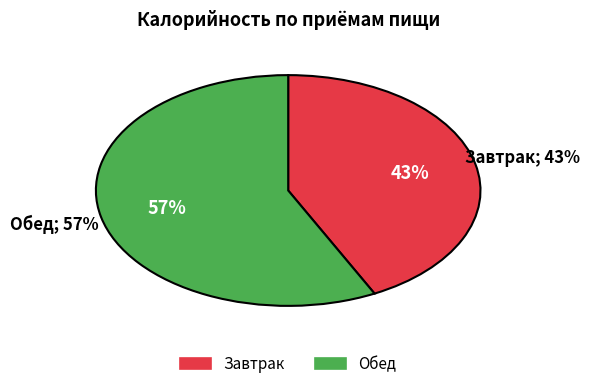

What portion of the pie excludes Обед?

42.6%